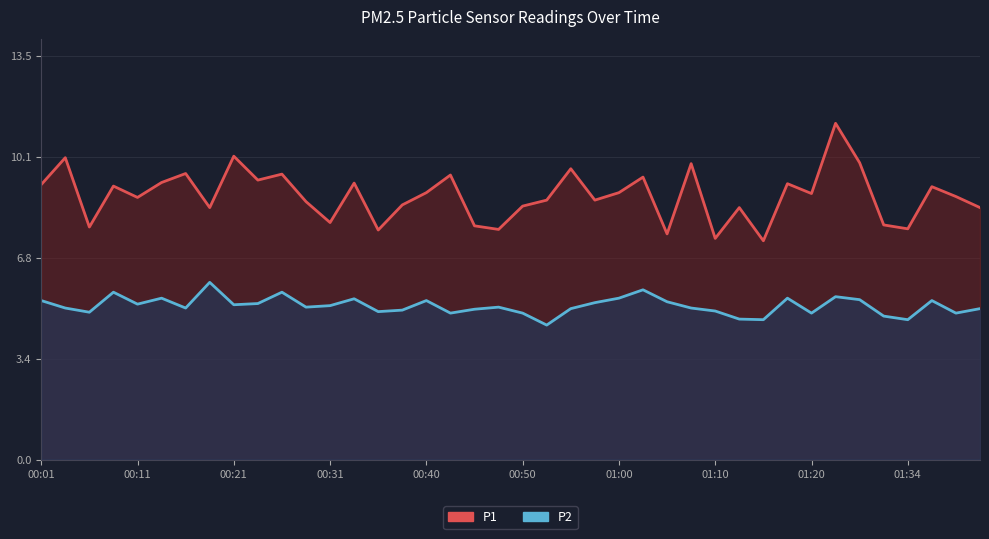

List the series in order of their overall mean, lowest first.

P2, P1